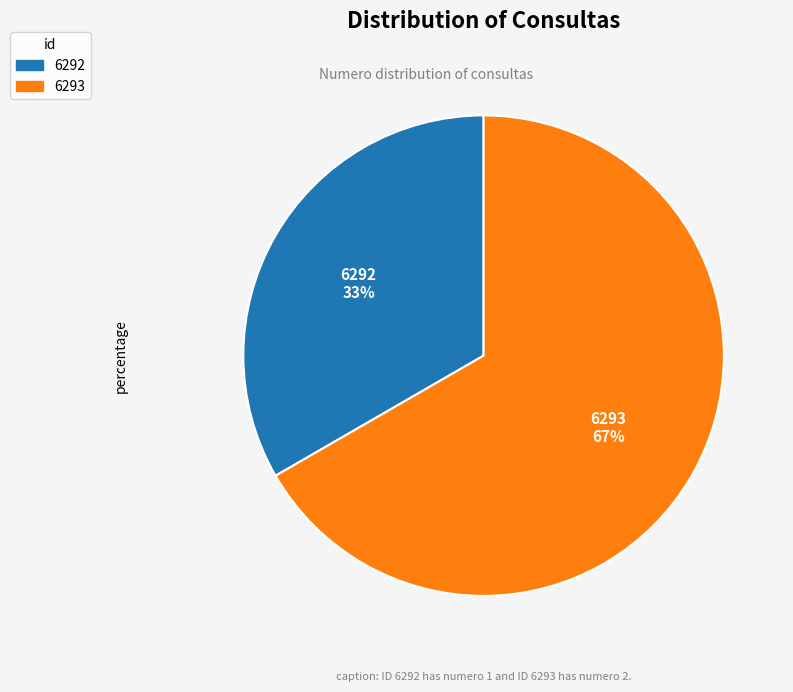

Which has a higher value, 6293 or 6292?

6293